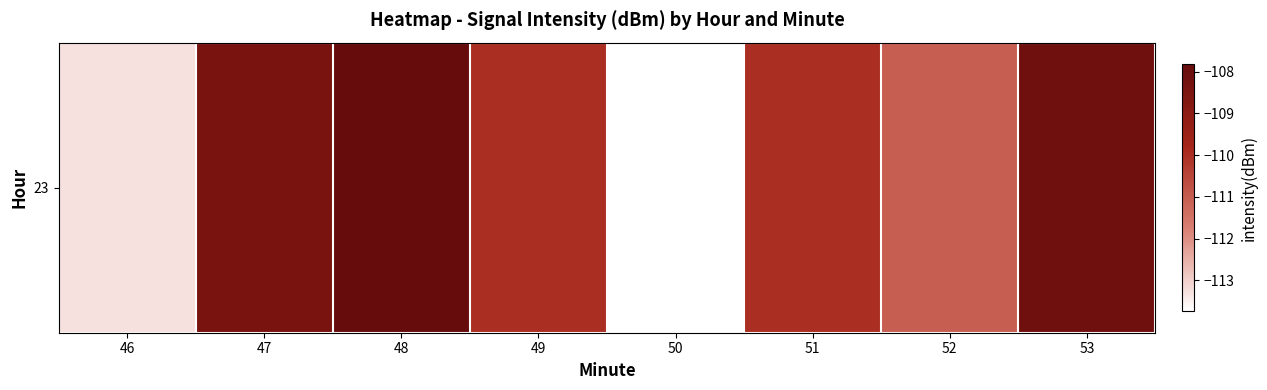

What is the approximate value at 51?

-110.0